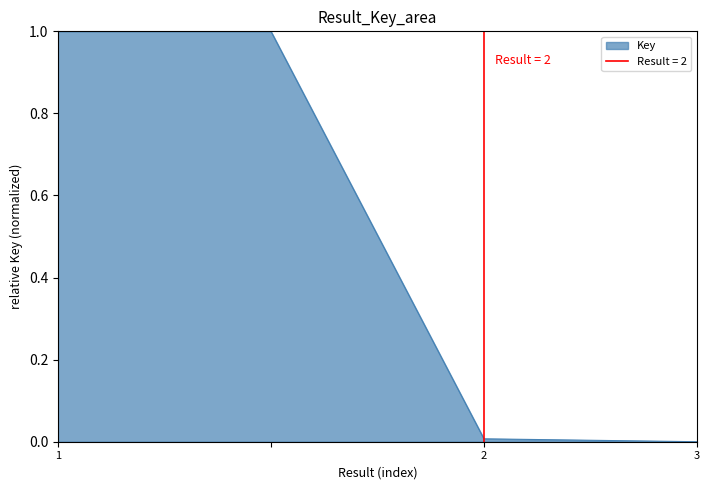

What is the change in value from  to 3?

-1.0